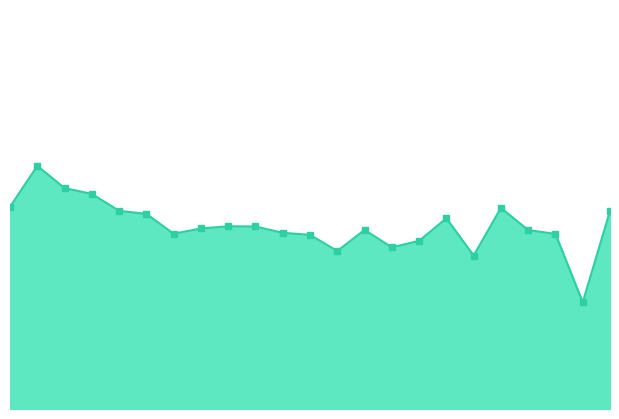

Does the chart have visible grid lines?

No